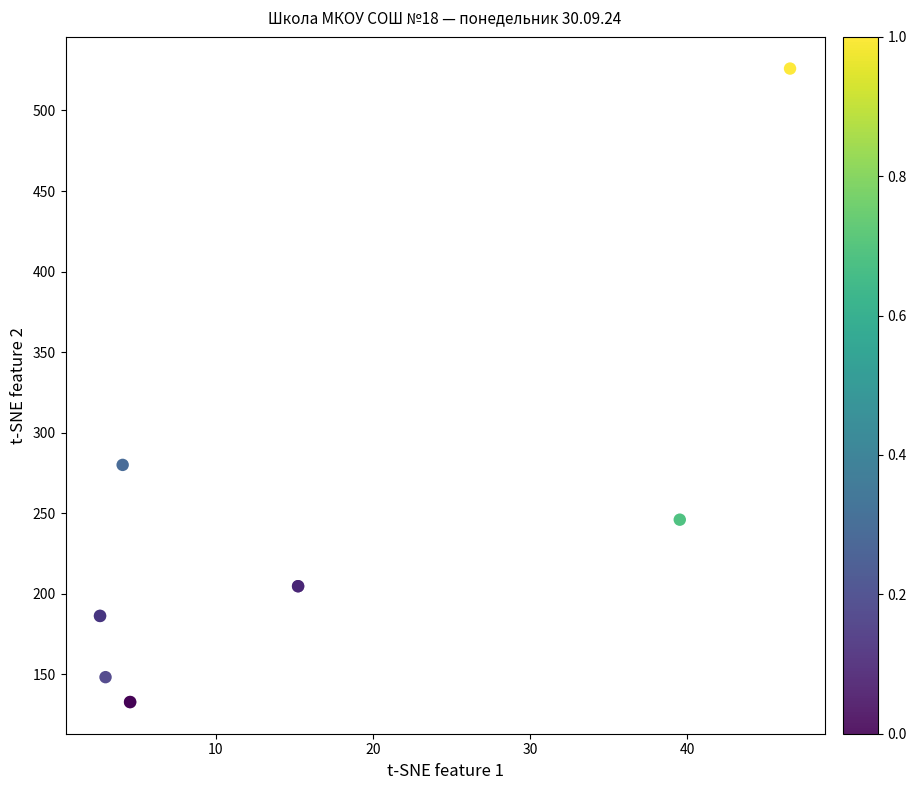

What Y value in the scatter plot is closest to 329?

280.0